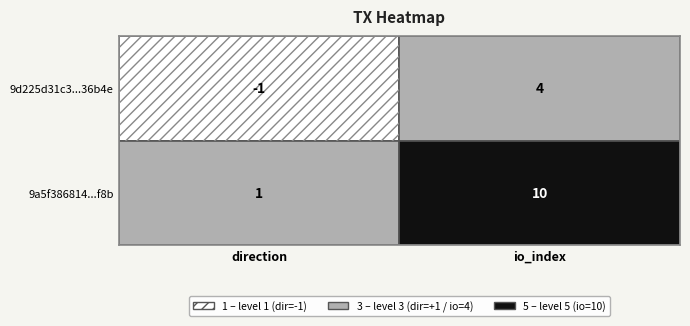

True or false: 9a5f386814aec6cbc2e2df66a292b315c2c7f8b has a value of 0 at 0.

False